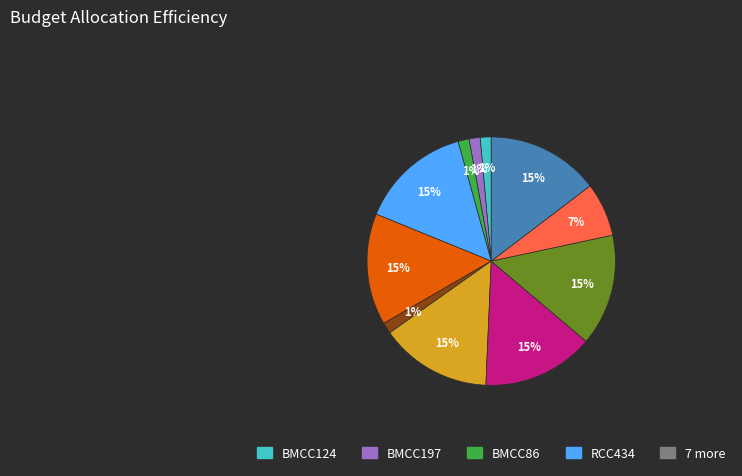

Is there a majority slice in this chart?

No